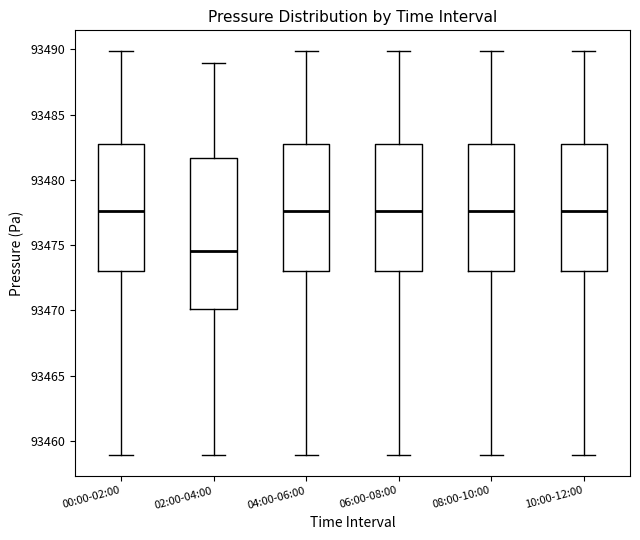

Reading left to right, transcribe this box plot: for each box, give where its median line is, the range the box spans, and where its two whiskers end, as read against the y-axis. The values are not printed on the chart, so give them approximately, as read against the axis.

00:00-02:00: median 93477.5, box 93473.0 to 93483.0, whiskers 93459.0 to 93490.0
02:00-04:00: median 93474.5, box 93470.0 to 93481.5, whiskers 93459.0 to 93489.0
04:00-06:00: median 93477.5, box 93473.0 to 93483.0, whiskers 93459.0 to 93490.0
06:00-08:00: median 93477.5, box 93473.0 to 93483.0, whiskers 93459.0 to 93490.0
08:00-10:00: median 93477.5, box 93473.0 to 93483.0, whiskers 93459.0 to 93490.0
10:00-12:00: median 93477.5, box 93473.0 to 93483.0, whiskers 93459.0 to 93490.0